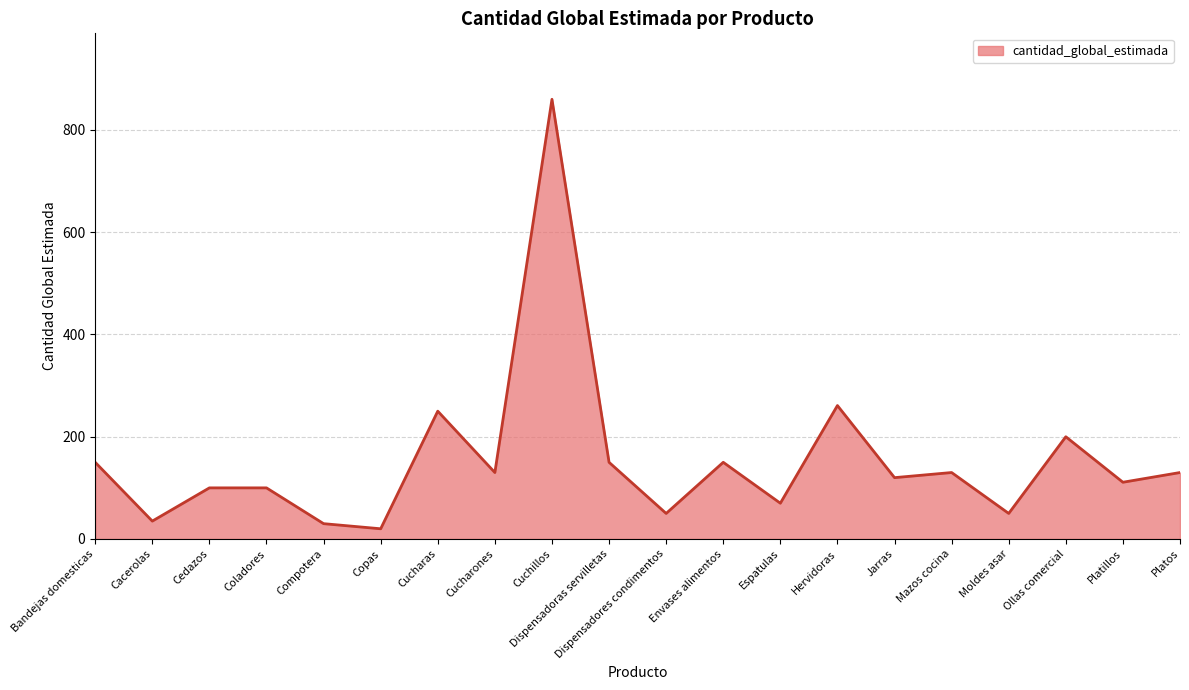

Where does the data first go above 130?

Bandejas domesticas